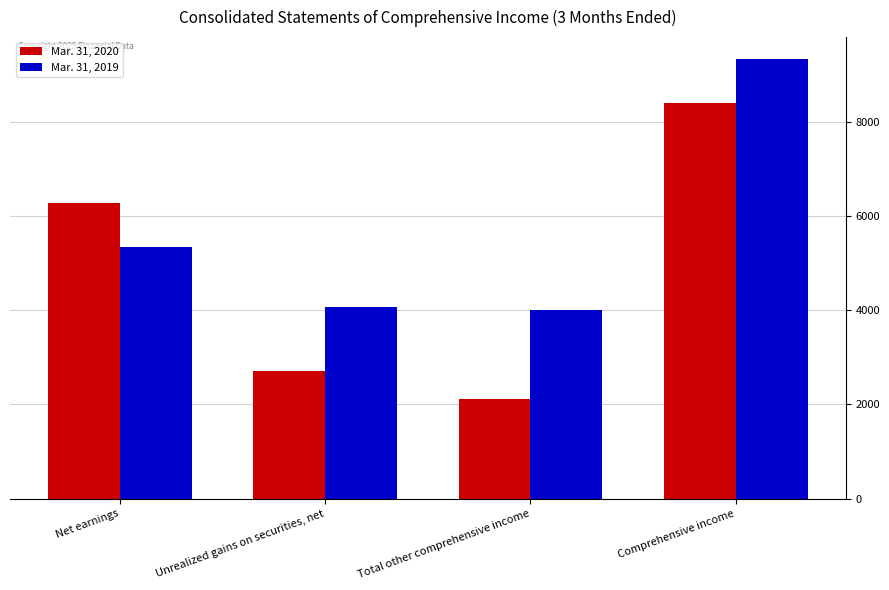

What is the sum of all Mar. 31, 2019 values?

22742